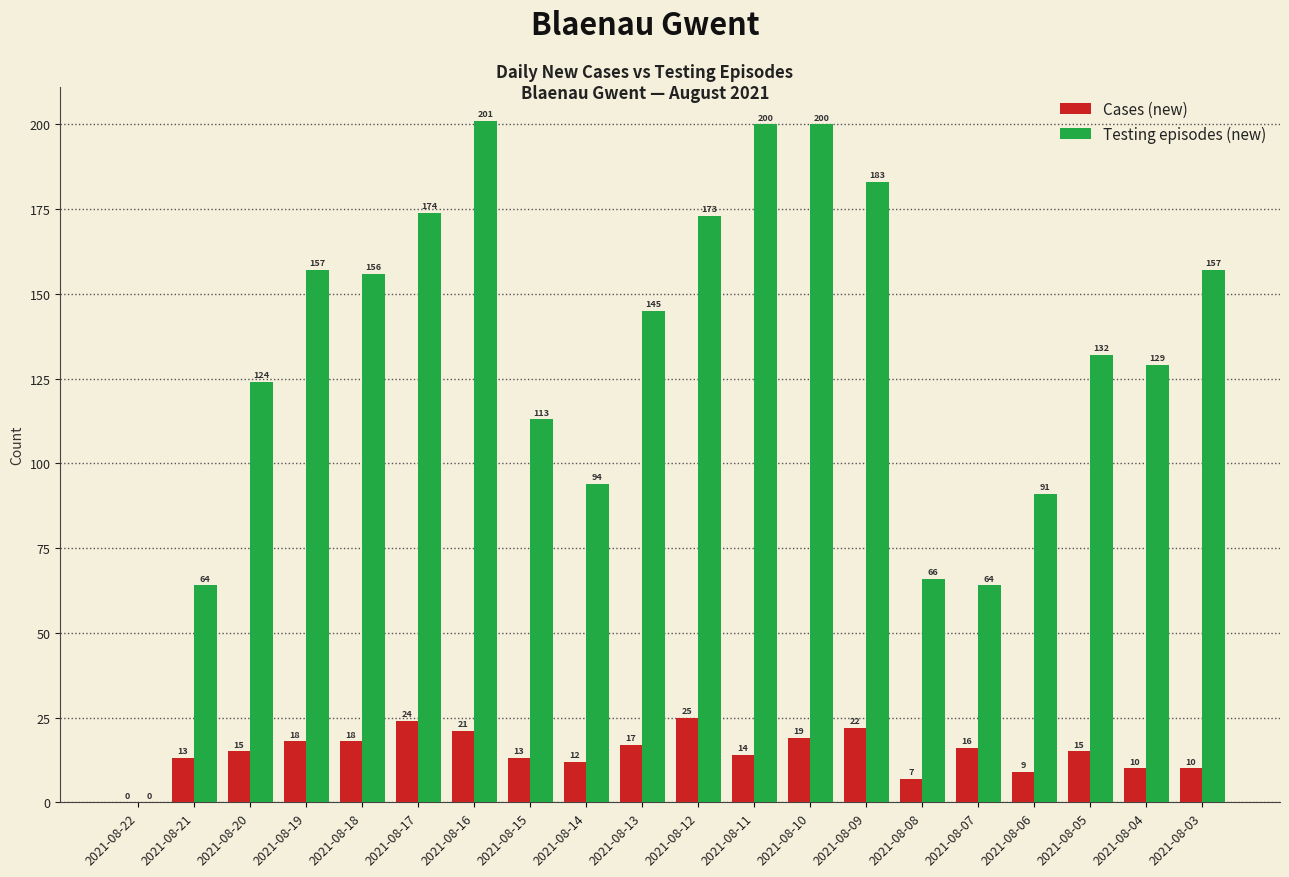

At which label is Testing episodes (new) closest to 100?

2021-08-14